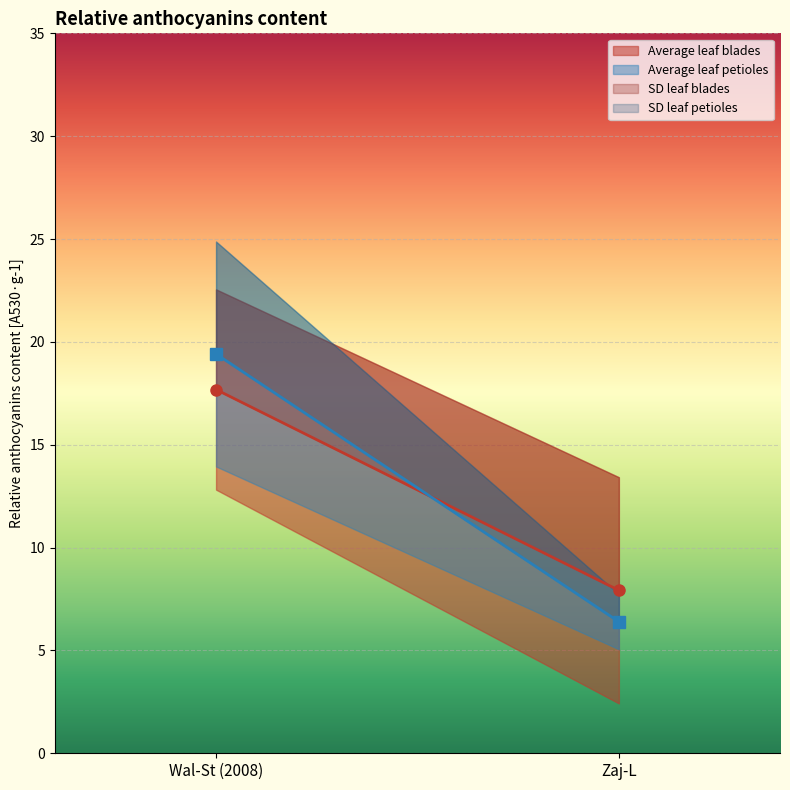

How many data points does each series have?

2